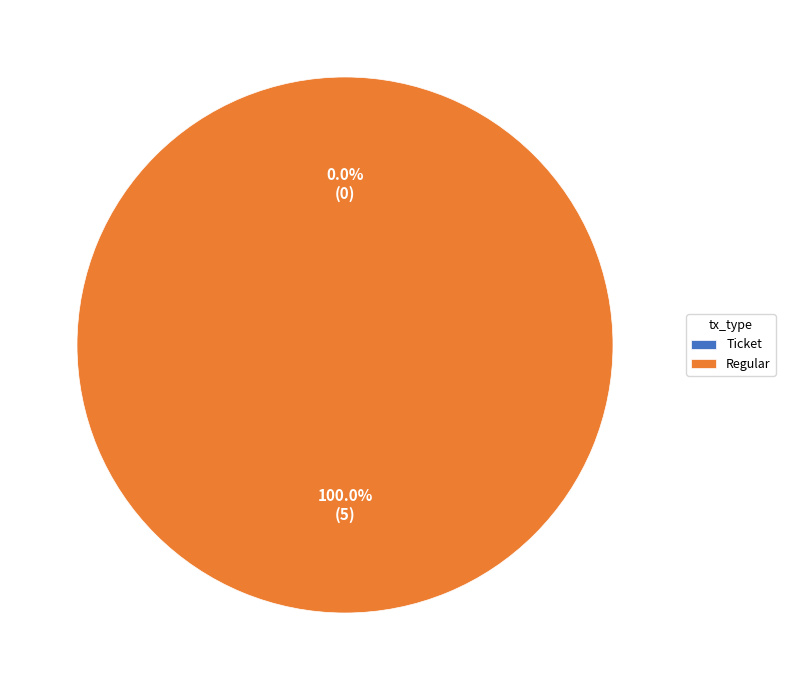

Between Ticket and Regular, which is larger?

Regular